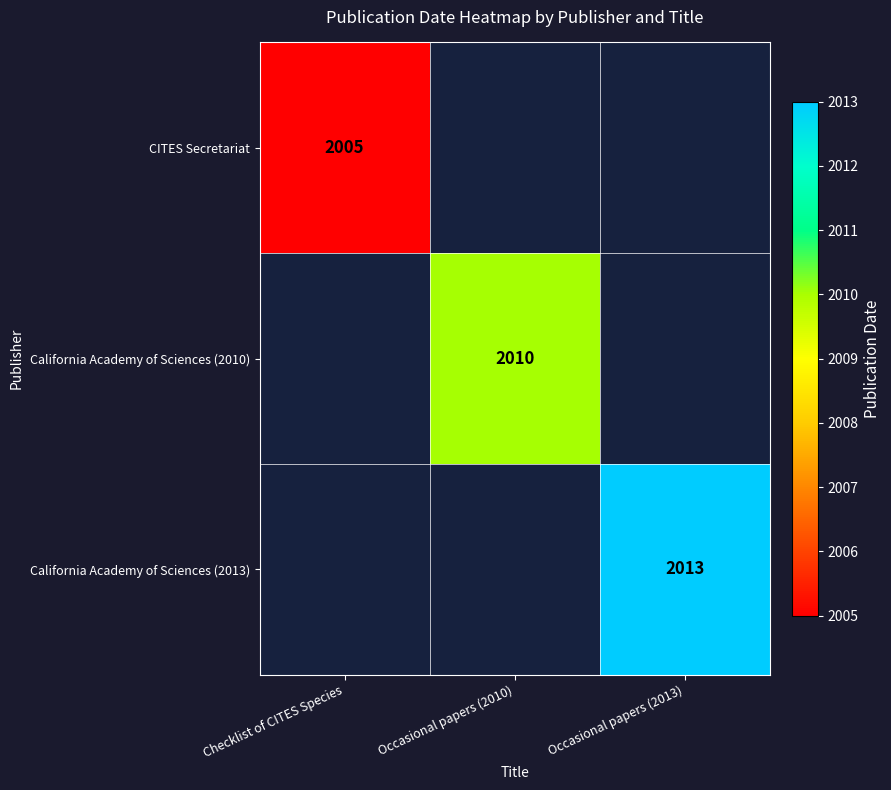

What is the maximum value shown in the chart?

2013.0